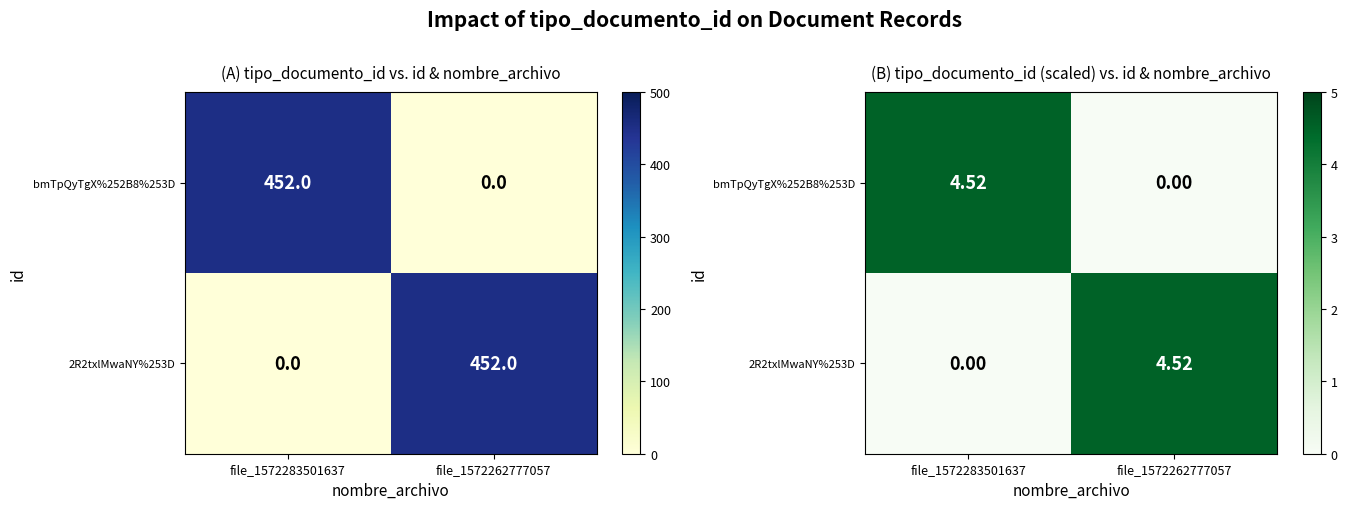

At which label does bmTpQyTgX%252B8%253D first exceed 4?

file_1572283501637